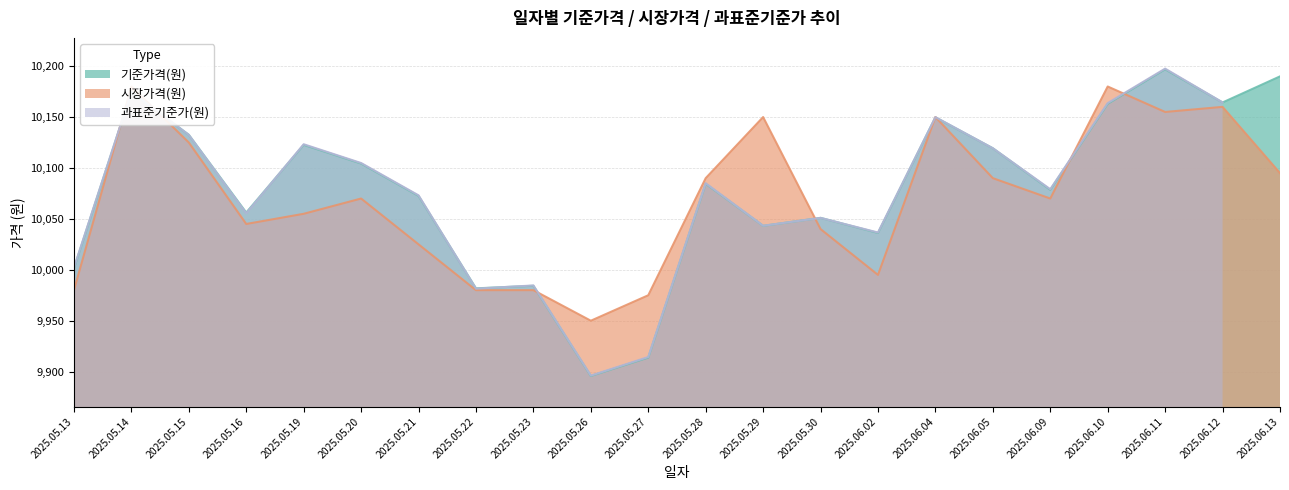

How many data points in 기준가격(원) are less than 10084?

11